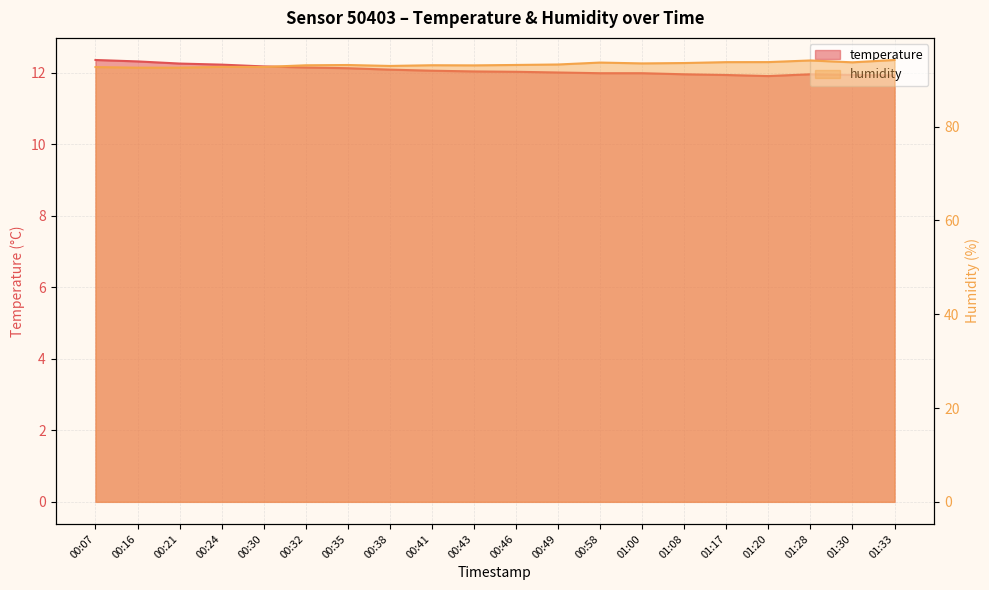

Between 00:30 and 01:08, which series saw the biggest shift?

humidity